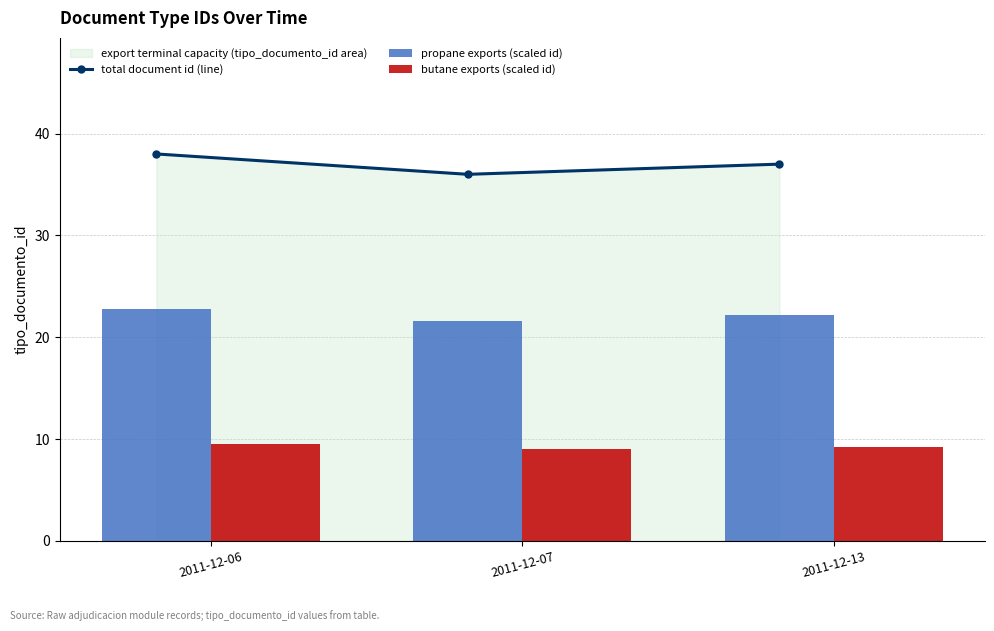

Reading right to left, what are all the values shown in this chart?

total document id (line): 2011-12-13=37.0	2011-12-07=36.0	2011-12-06=38.0
propane exports (scaled id): 2011-12-13=22.2	2011-12-07=21.6	2011-12-06=22.8
butane exports (scaled id): 2011-12-13=9.2	2011-12-07=9.0	2011-12-06=9.5